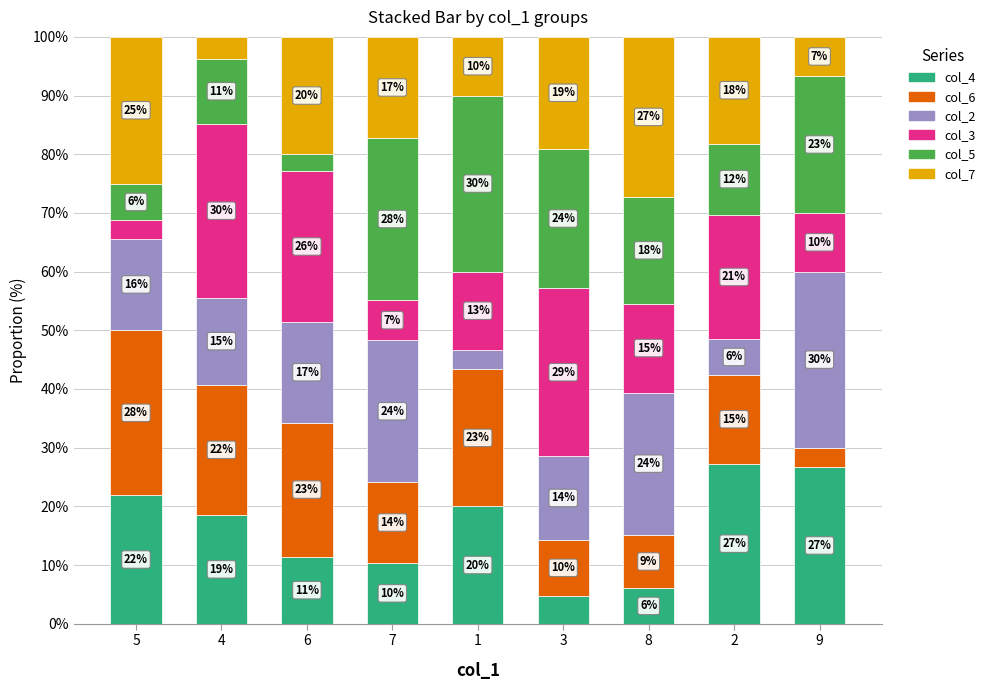

At which label does col_7 first exceed 18?

5